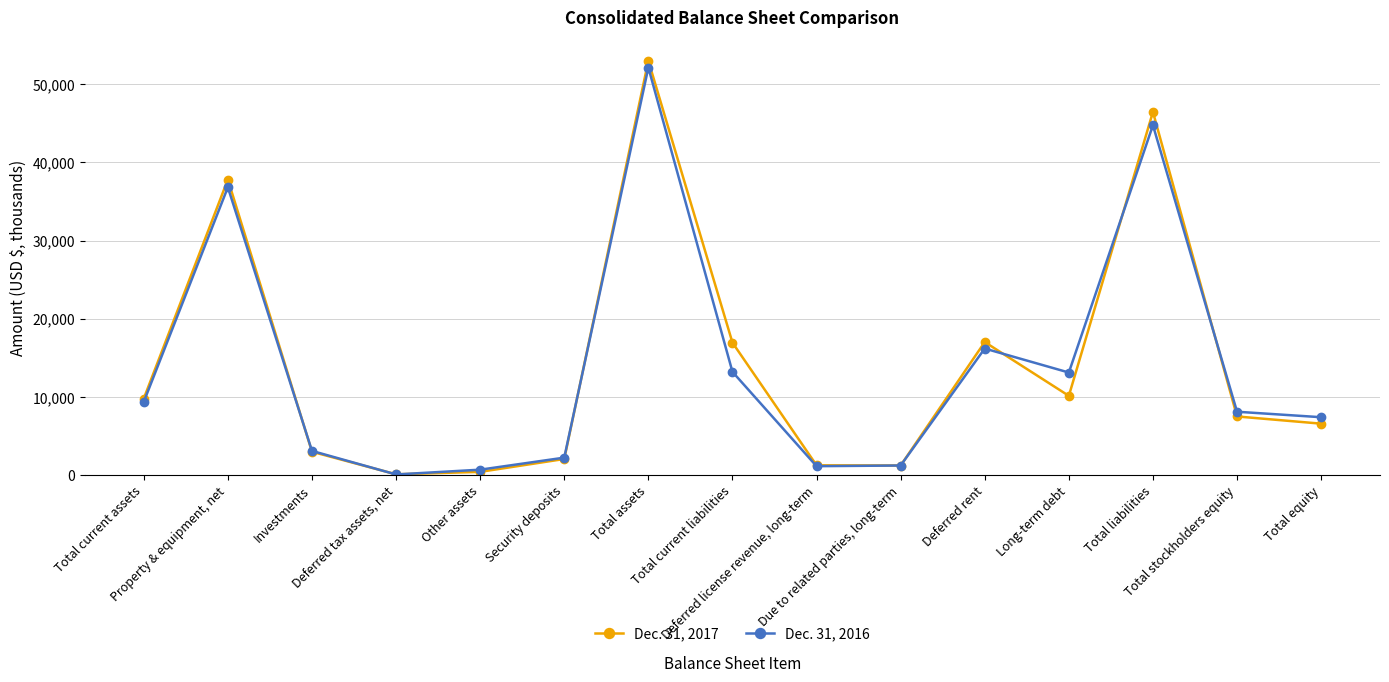

What is the sum of all Dec. 31, 2017 values?

212982